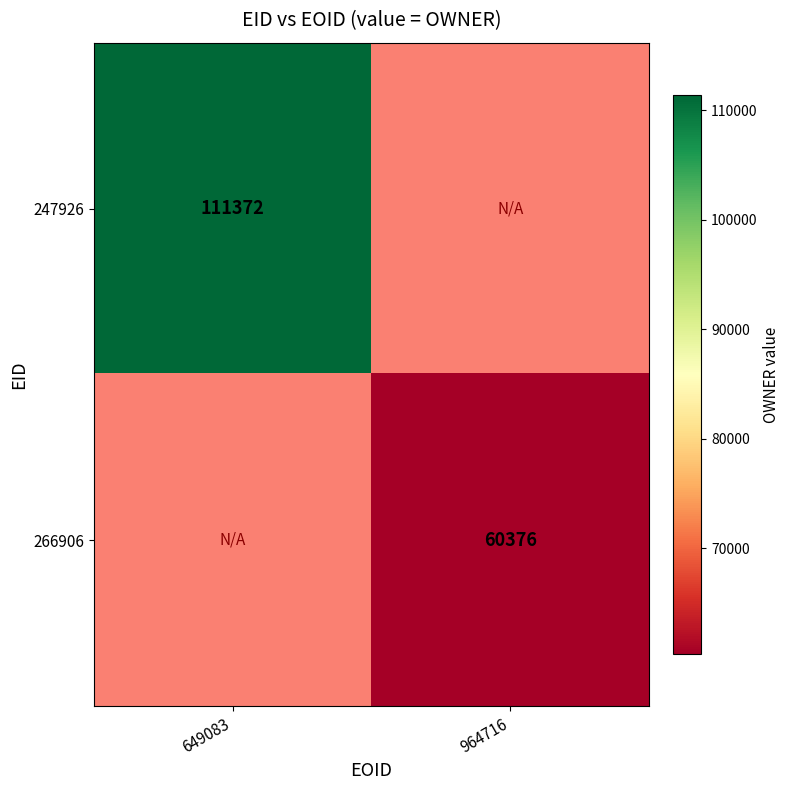

Is it true that 266906 equals 40525 at 964716?

False